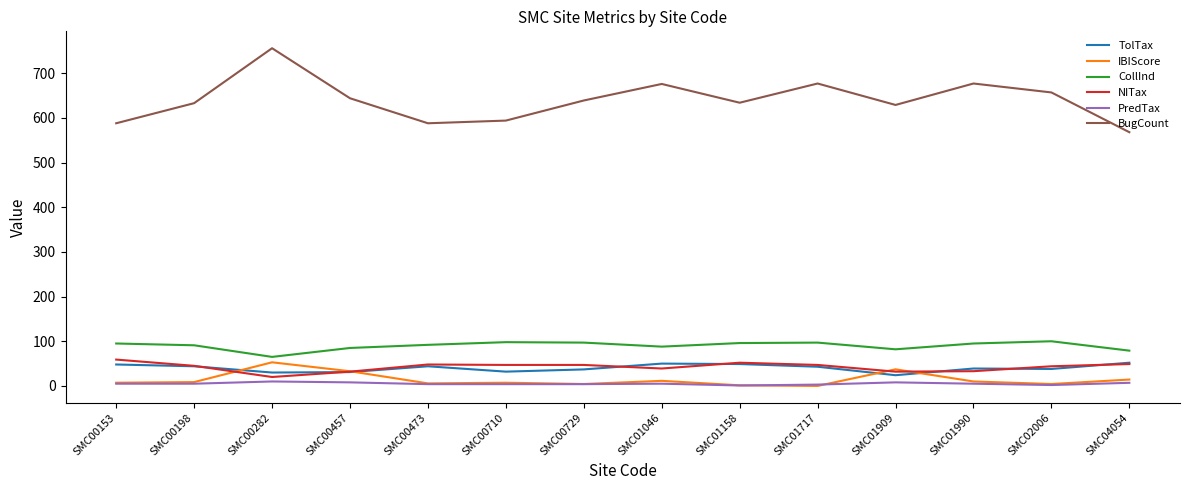

What is the sum of all TolTax values?

561.0